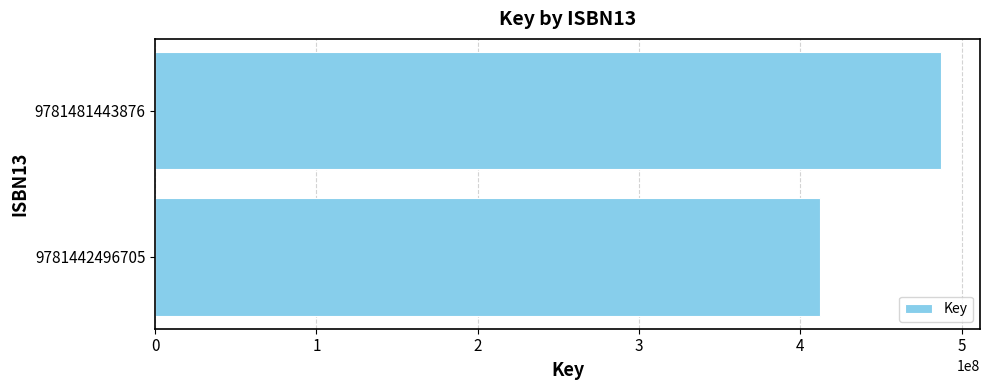

What is the sum of all values?

899049289